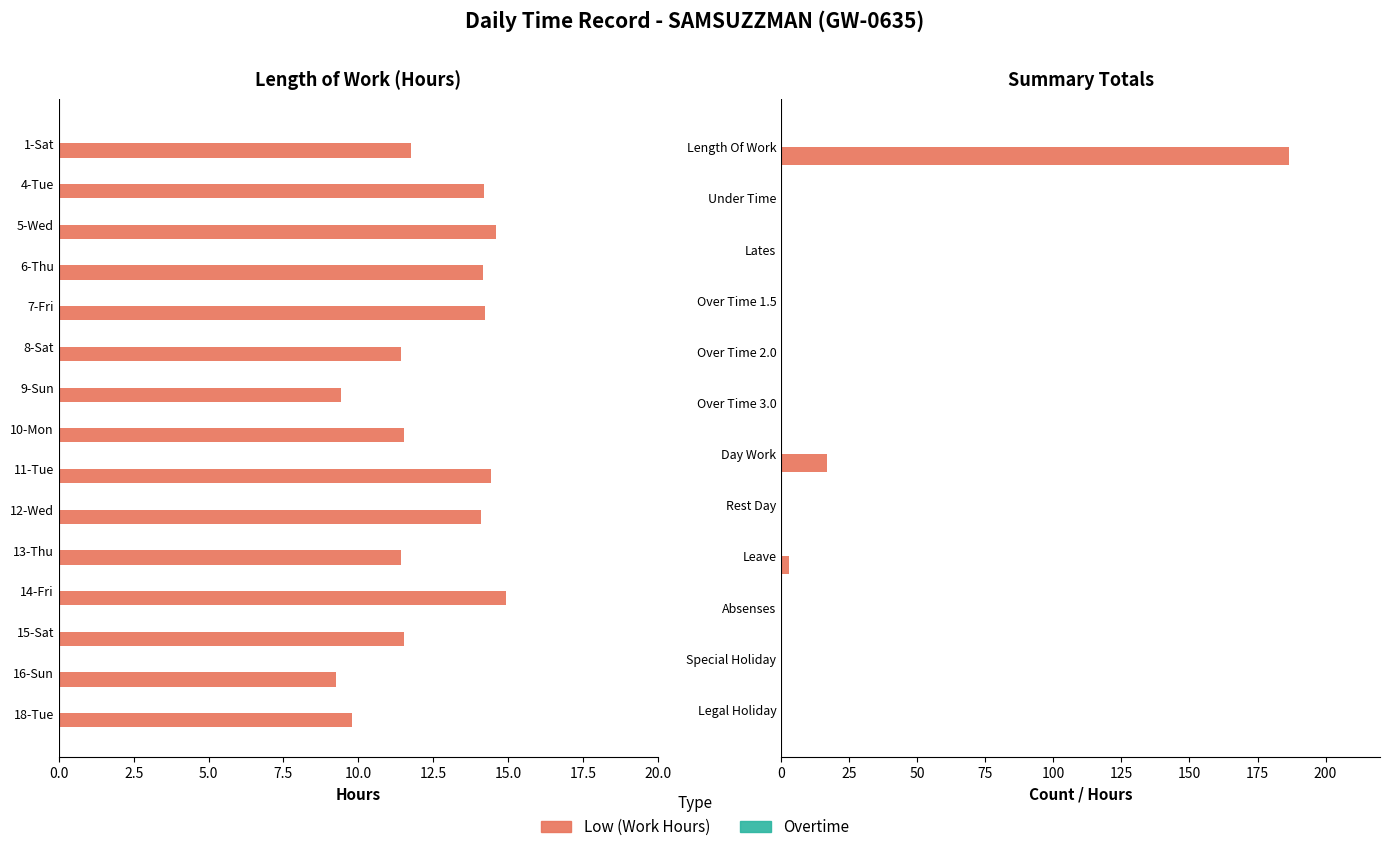

The value at 13-Thu is 3.7. True or false?

False